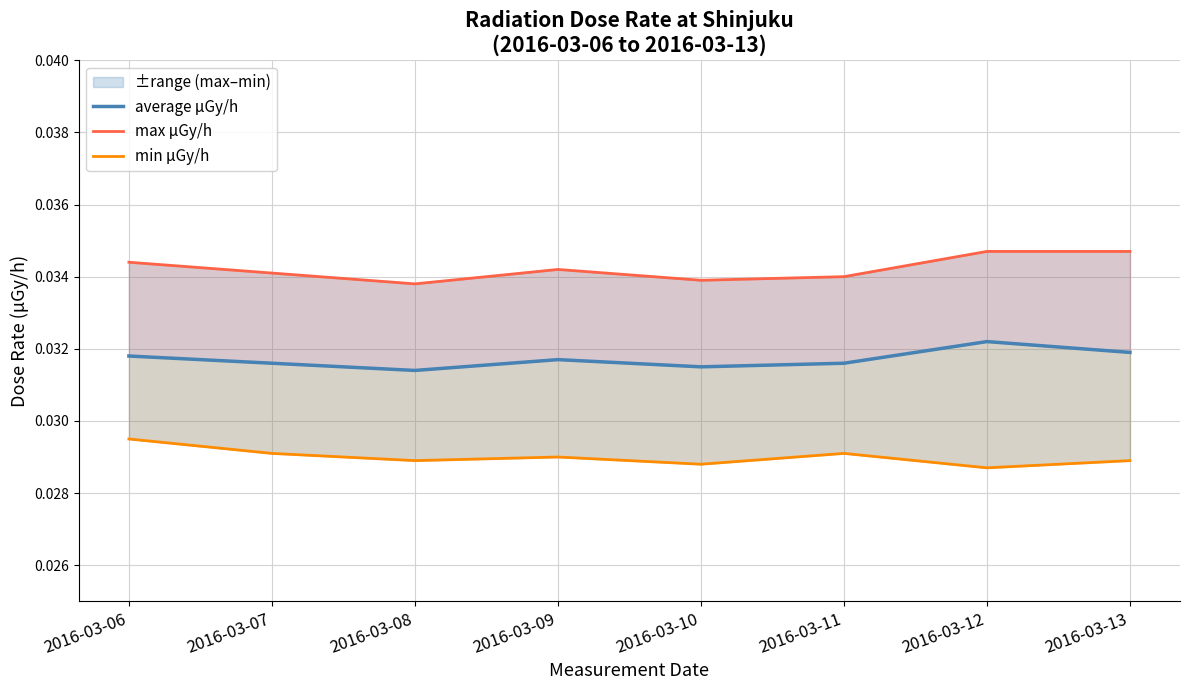

List the labels in order of average μGy/h value, smallest first.

2016-03-08, 2016-03-10, 2016-03-07, 2016-03-11, 2016-03-09, 2016-03-06, 2016-03-13, 2016-03-12